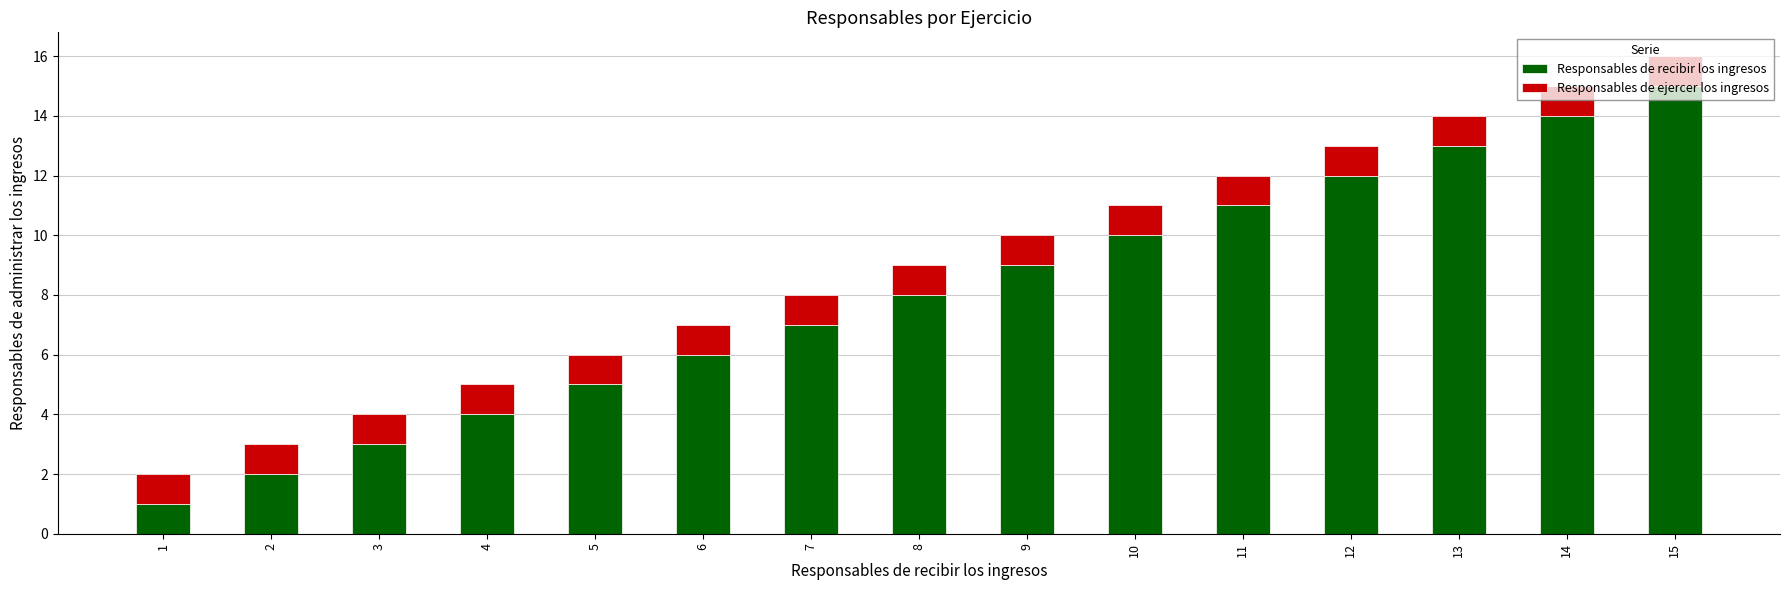

What is the average value of the Responsables de recibir los ingresos series?

8